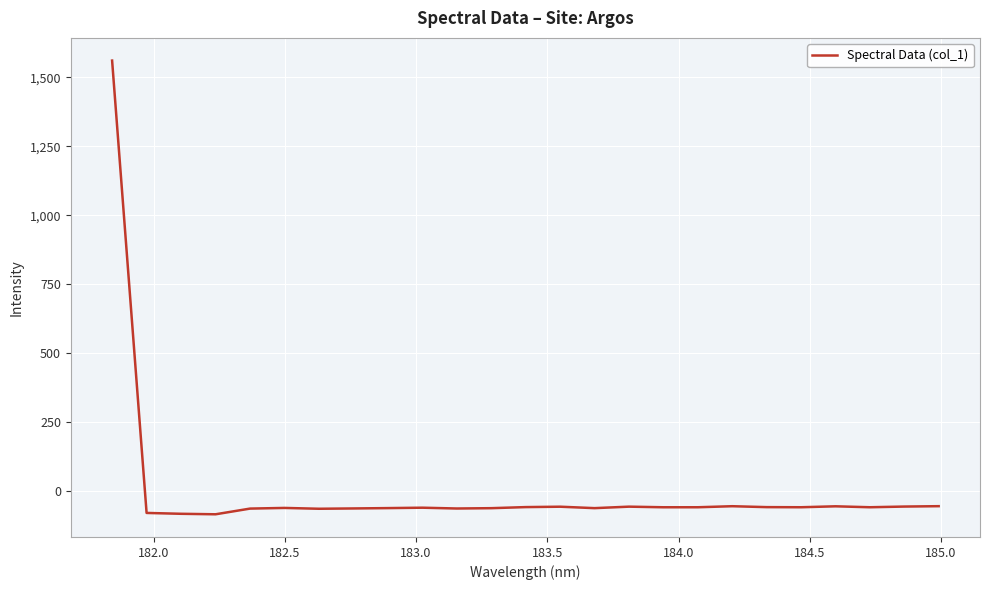

What is the smallest value displayed?

-83.7